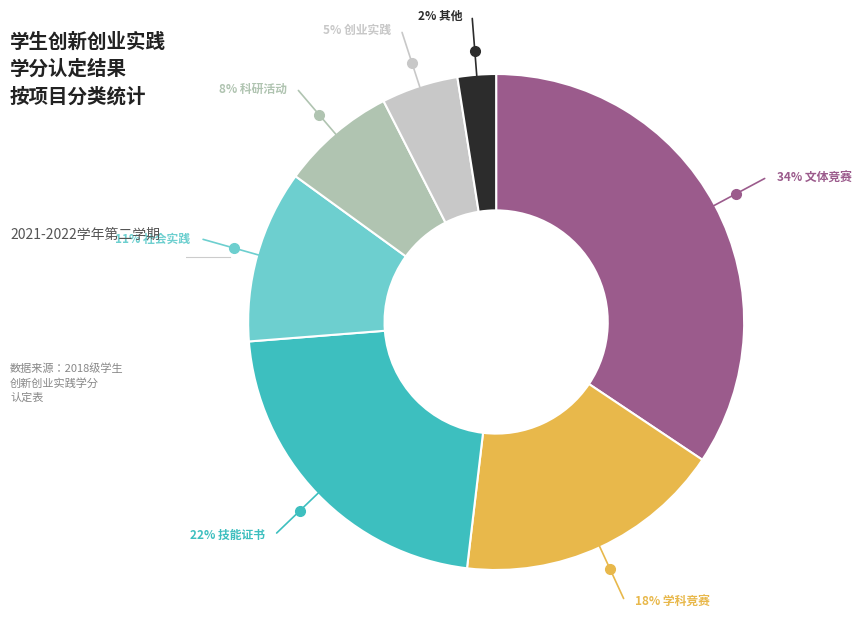

Count the number of slices in the pie.

7